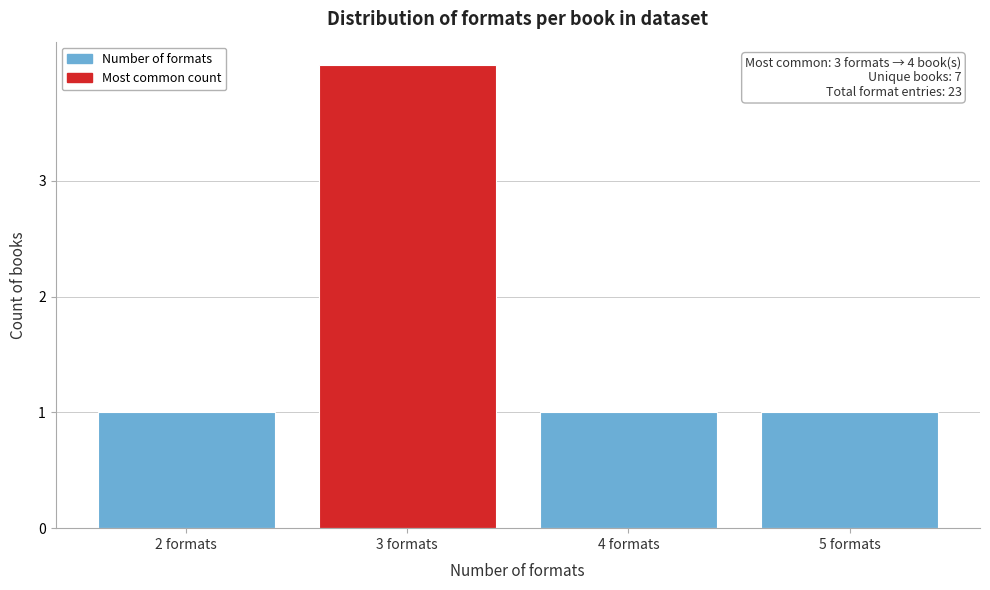

Reading left to right, transcribe all the data shown in this chart.

1	4	1	1